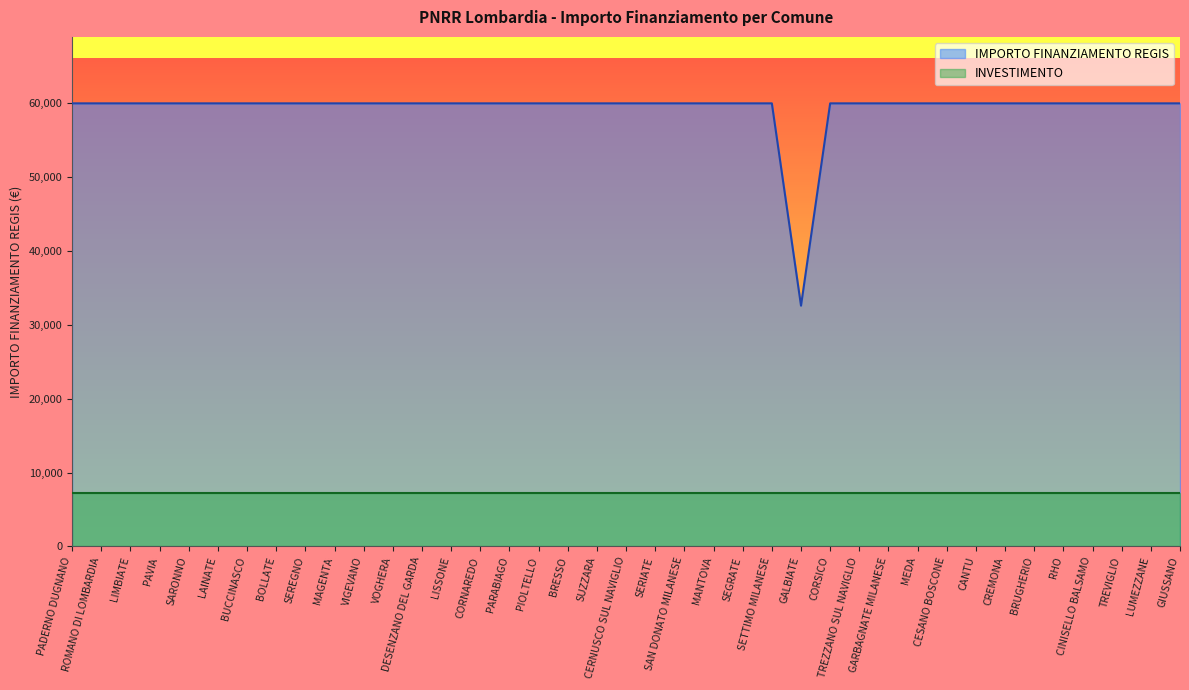

List the labels in order of value, smallest first.

GALBIATE, PADERNO DUGNANO, ROMANO DI LOMBARDIA, LIMBIATE, PAVIA, SARONNO, LAINATE, BUCCINASCO, BOLLATE, SEREGNO, MAGENTA, VIGEVANO, VOGHERA, DESENZANO DEL GARDA, LISSONE, CORNAREDO, PARABIAGO, PIOLTELLO, BRESSO, SUZZARA, CERNUSCO SUL NAVIGLIO, SERIATE, SAN DONATO MILANESE, MANTOVA, SEGRATE, SETTIMO MILANESE, CORSICO, TREZZANO SUL NAVIGLIO, GARBAGNATE MILANESE, MEDA, CESANO BOSCONE, CANTU, CREMONA, BRUGHERIO, RHO, CINISELLO BALSAMO, TREVIGLIO, LUMEZZANE, GIUSSANO